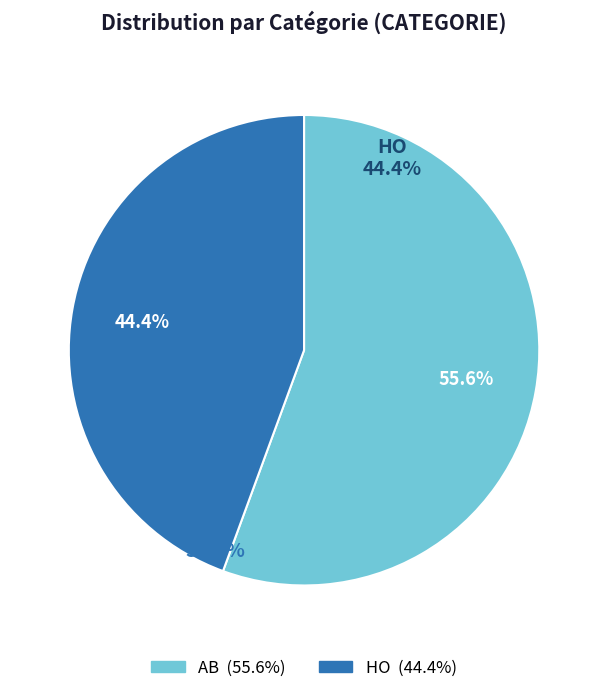

Do AB and HO together represent more than half of the pie?

Yes